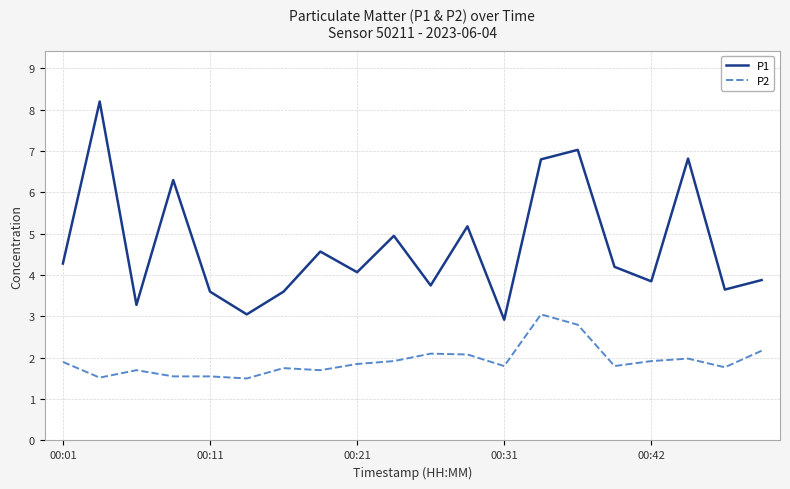

True or false: P2 and P1 cross at least once.

False